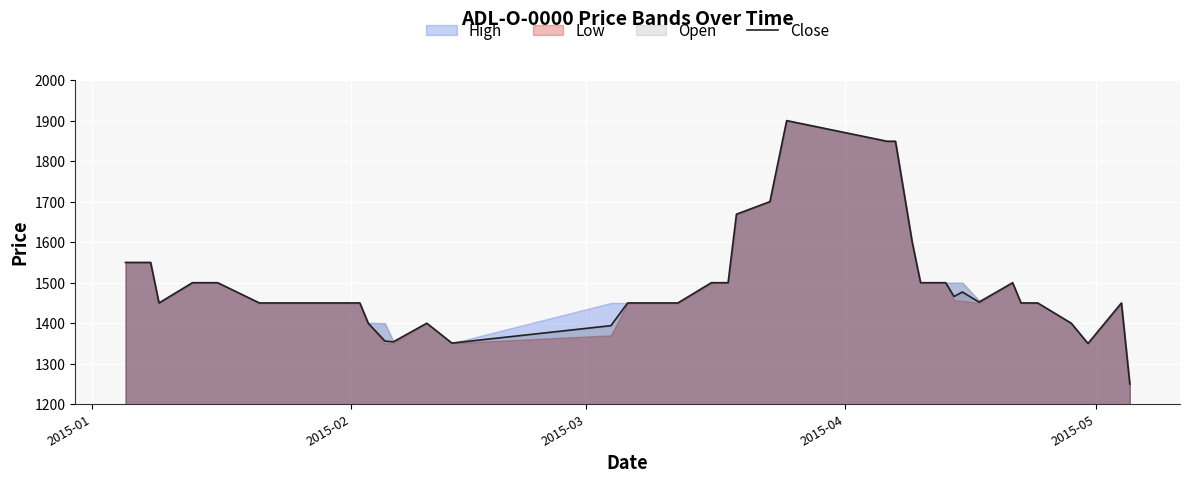

True or false: there are more than 2 points higher than both neighbors.

True